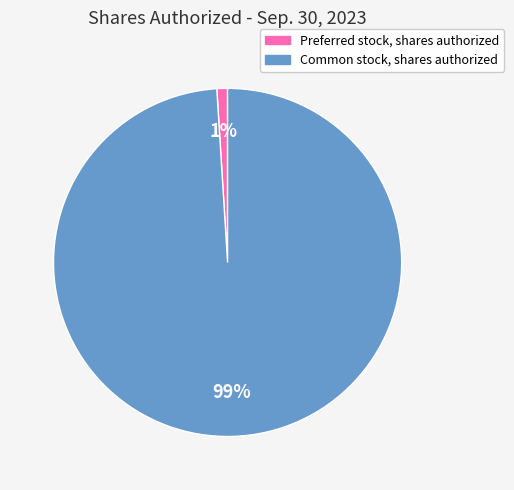

Which category has the biggest portion of the pie?

Common stock, shares authorized